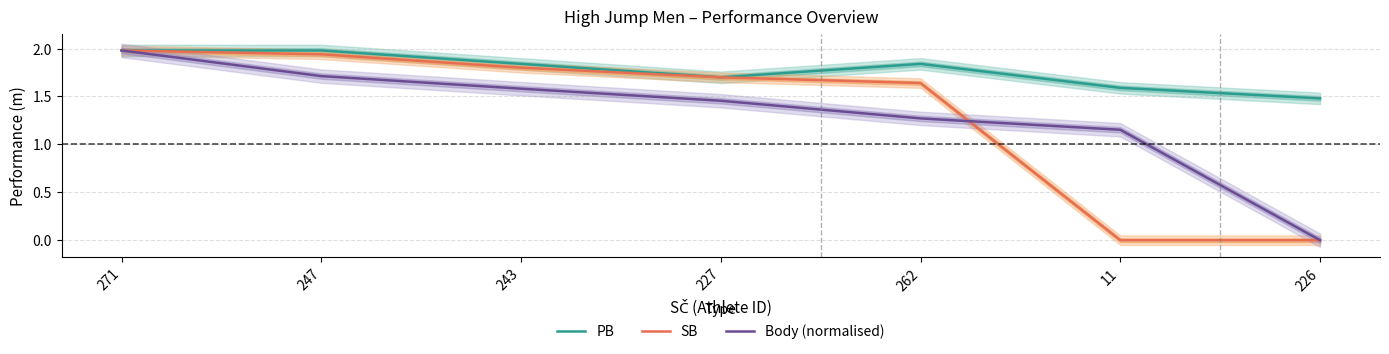

How many lines are shown in the chart?

3